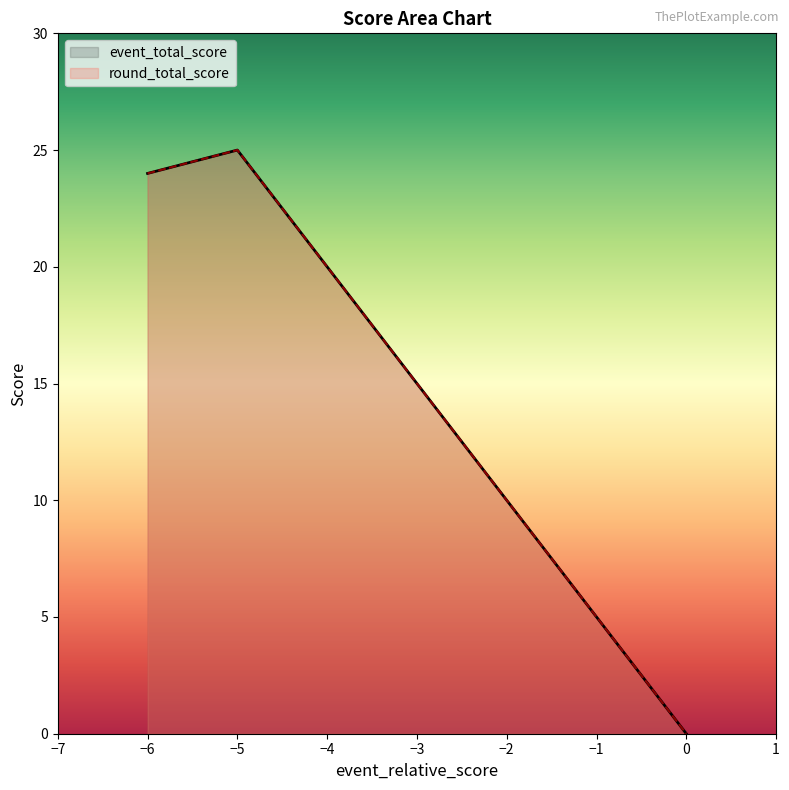

What are all the series names shown in the legend?

event_total_score, round_total_score